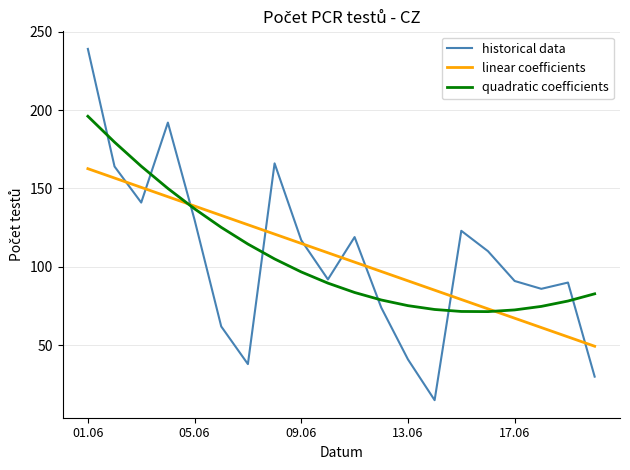

What is the greatest value displayed?

239.0